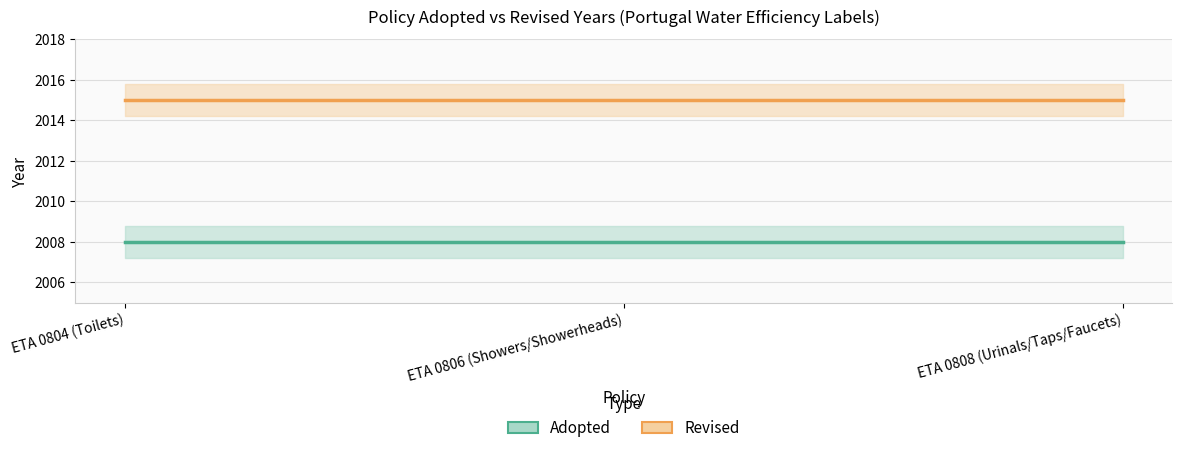

The Revised series shows 2015 at ETA 0808 (Urinals/Taps/Faucets). True or false?

True